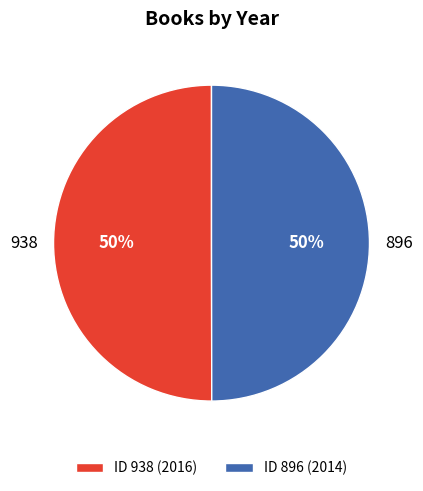

What is the ratio of the value at 938 to the value at 896?

1.0